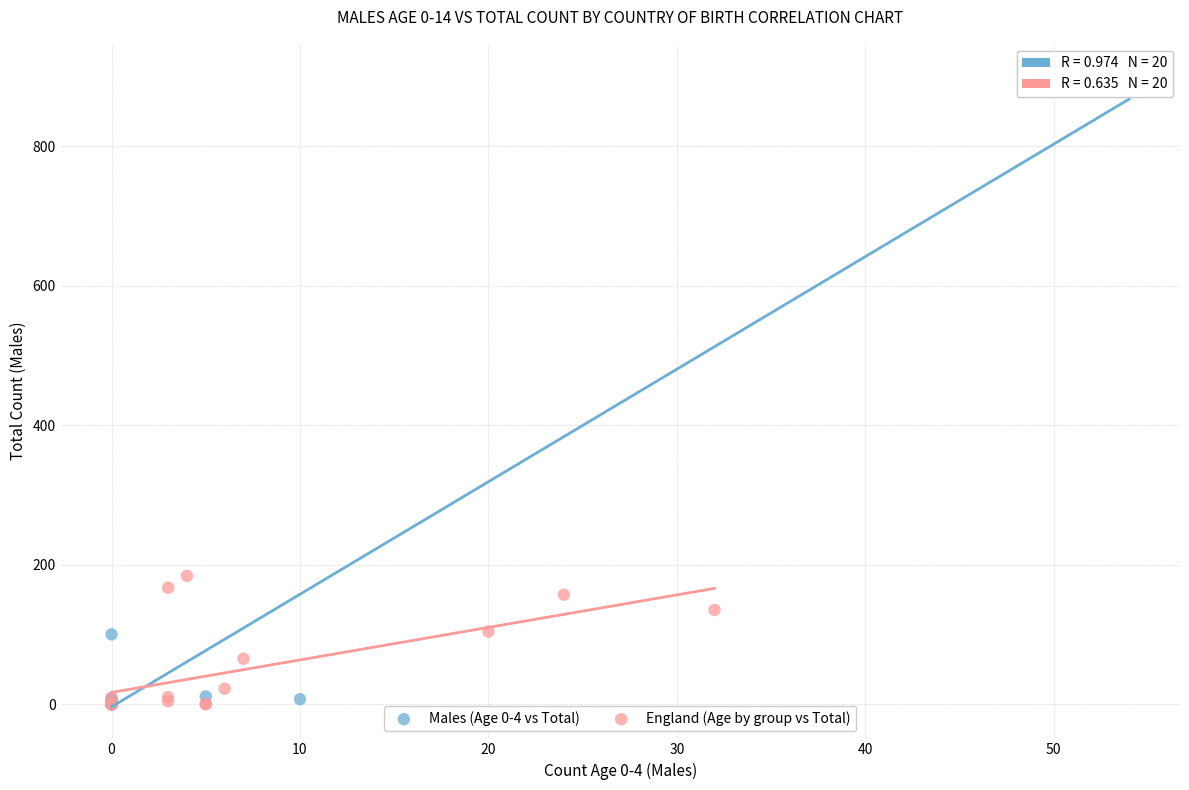

Which series has the widest spread of Y values?

Males (Age 0-4 vs Total)